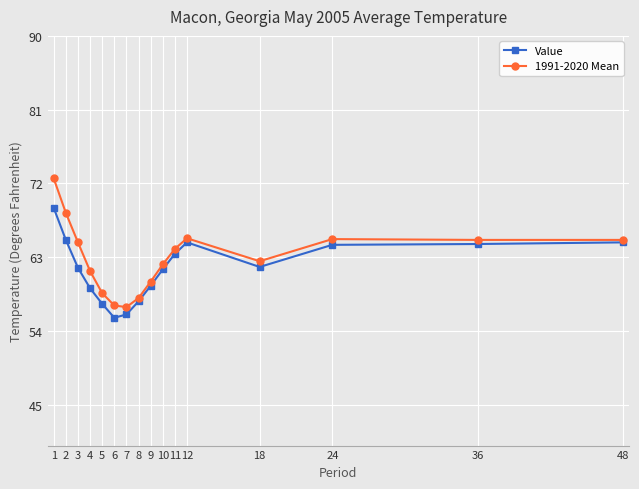

Where is the first local maximum for Value?

12